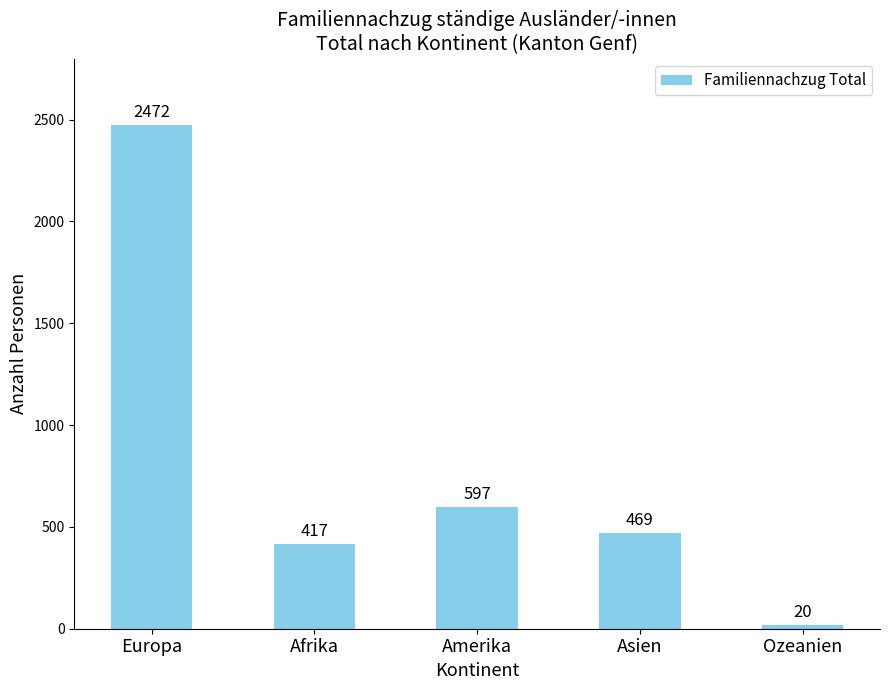

How many data points are less than 469?

2